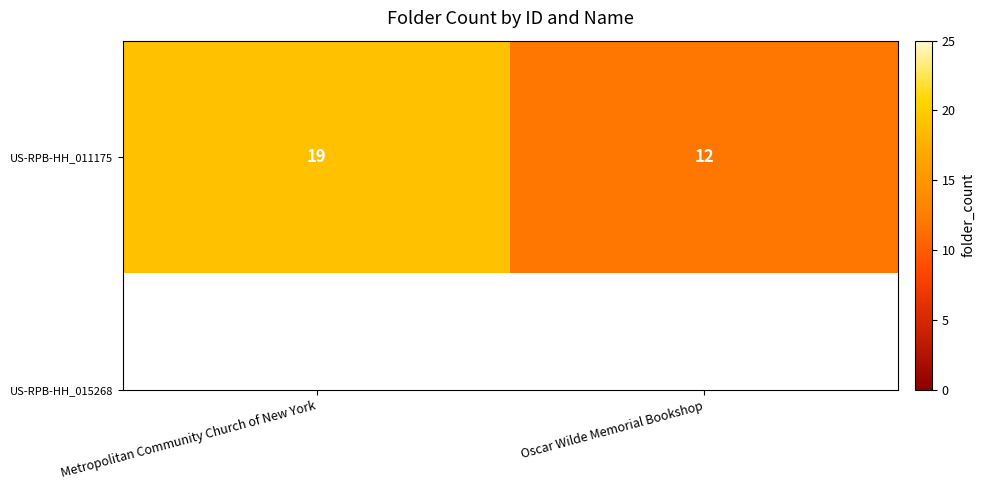

How many values are below 19?

1